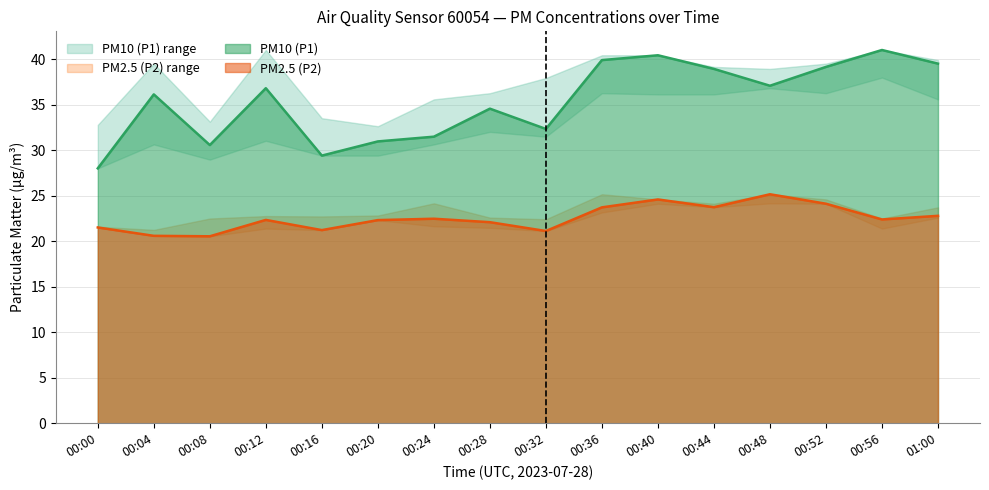

What is the average value of the PM2.5 (P2) series?

22.6